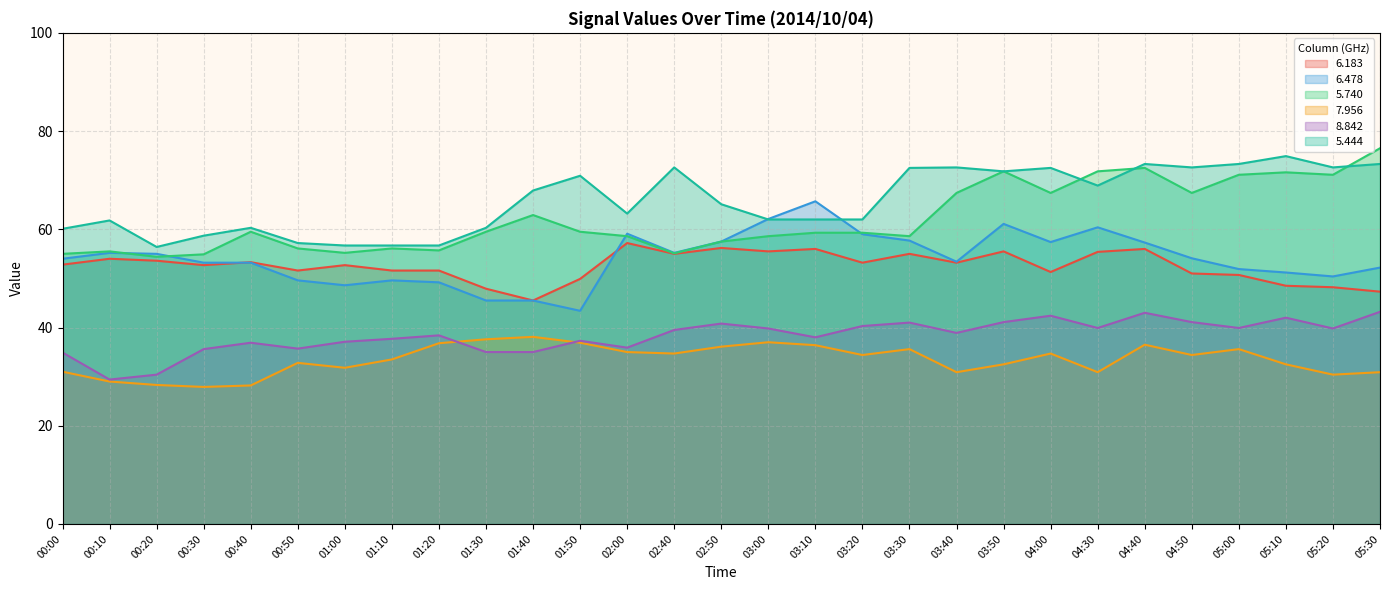

Rank the series at 05:10 from highest to lowest value.

5.444, 5.740, 6.478, 6.183, 8.842, 7.956